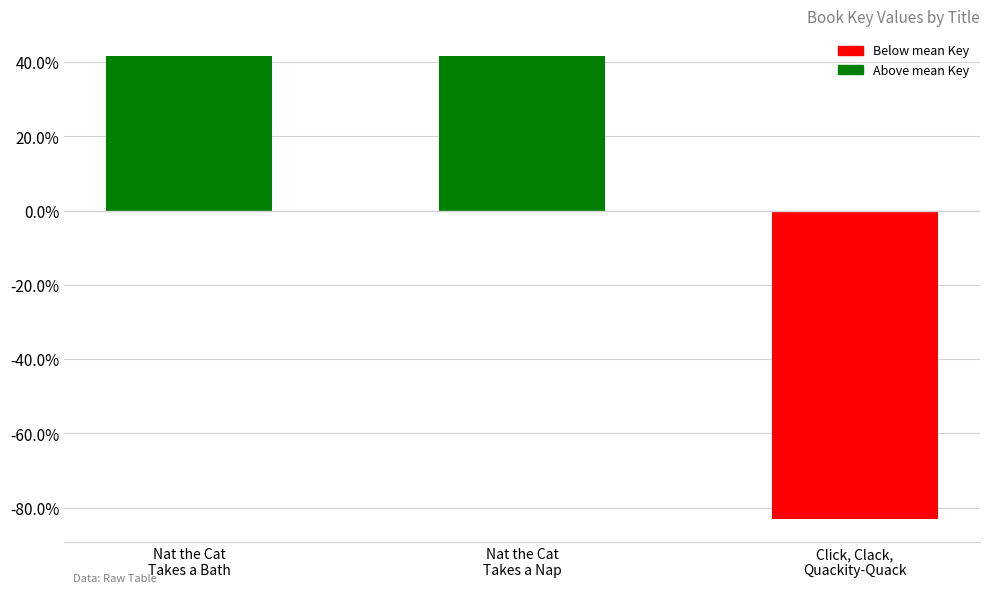

List the labels in order of value, largest first.

Nat the Cat
Takes a Bath, Nat the Cat
Takes a Nap, Click, Clack,
Quackity-Quack